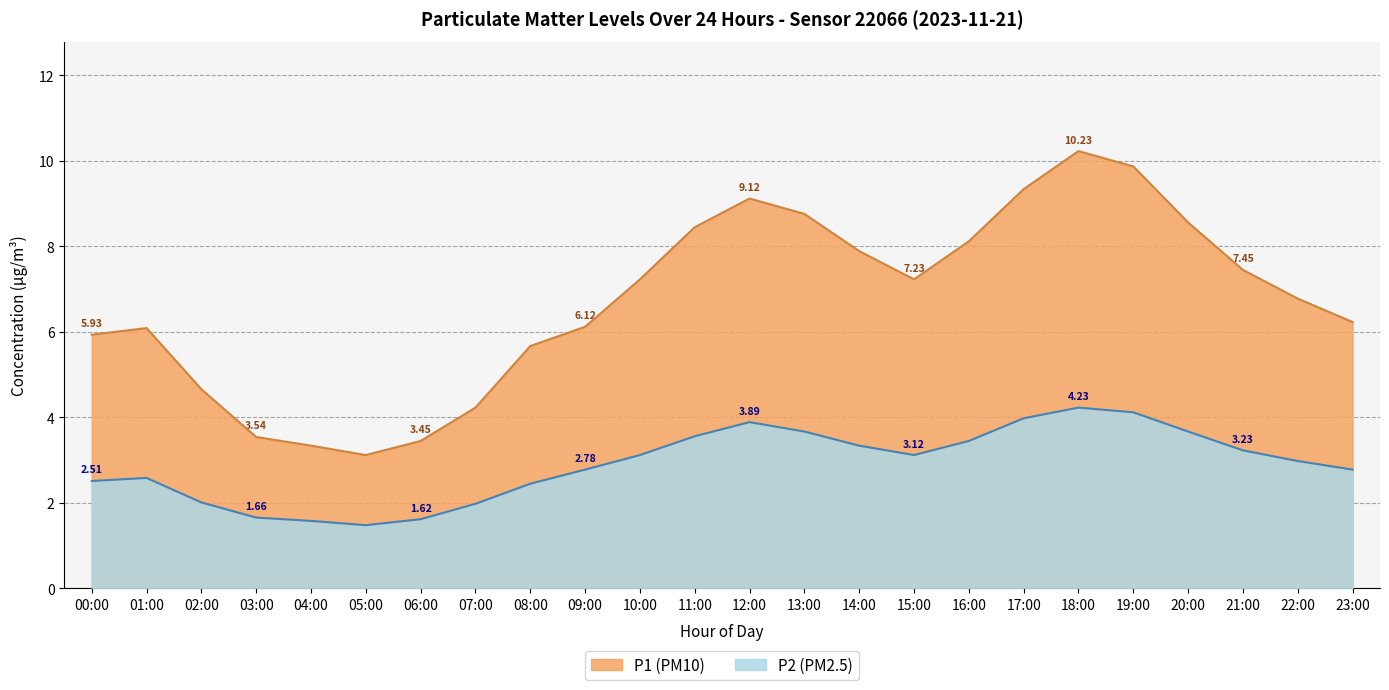

What is the label of the 16th point from the right?

08:00